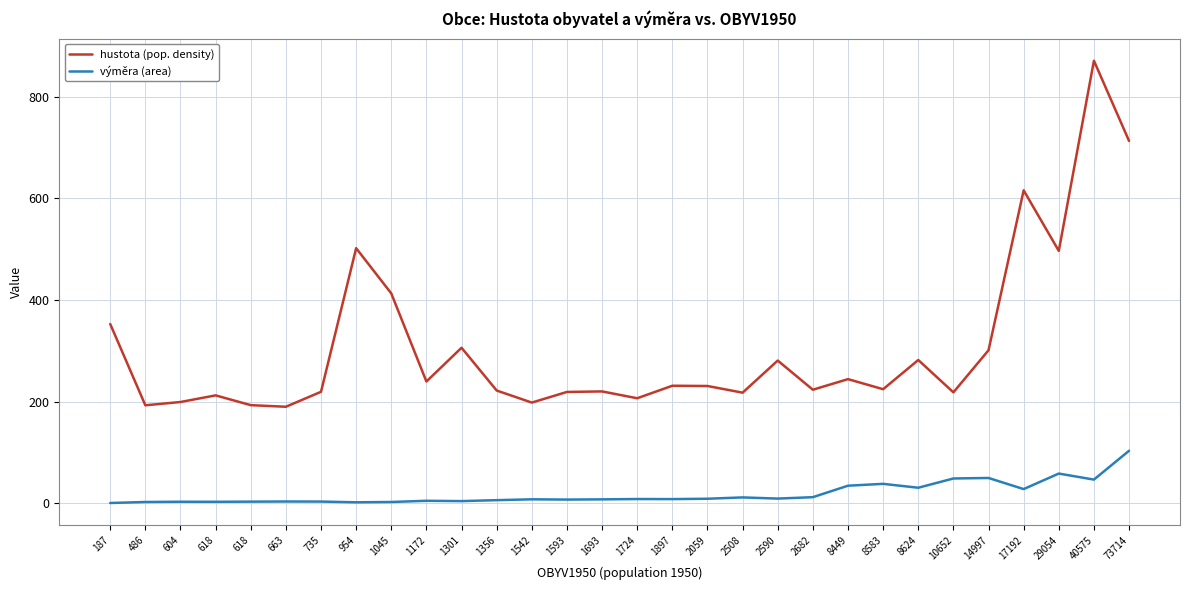

Is the value of hustota (pop. density) at 29054 greater than the value of výměra (area) at 486?

Yes